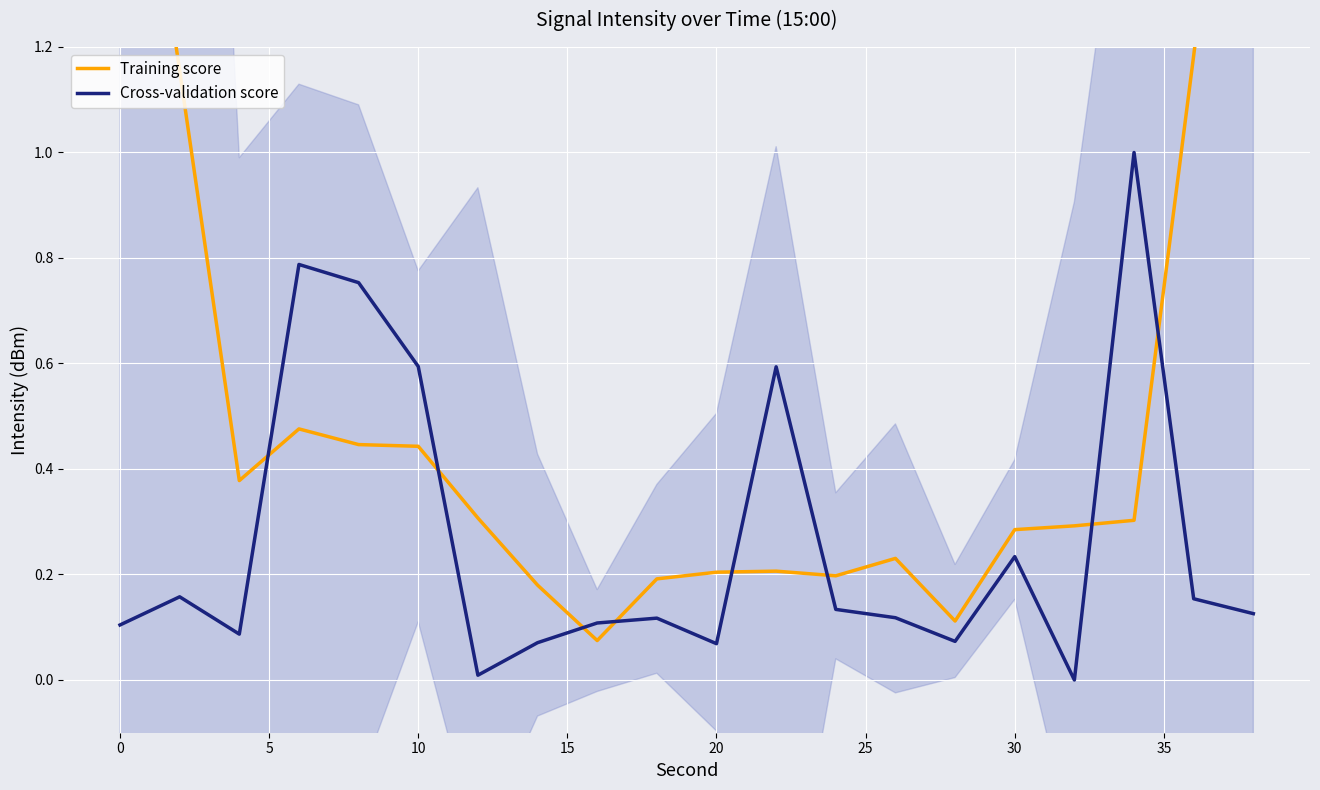

What is the greatest value displayed?

2.1